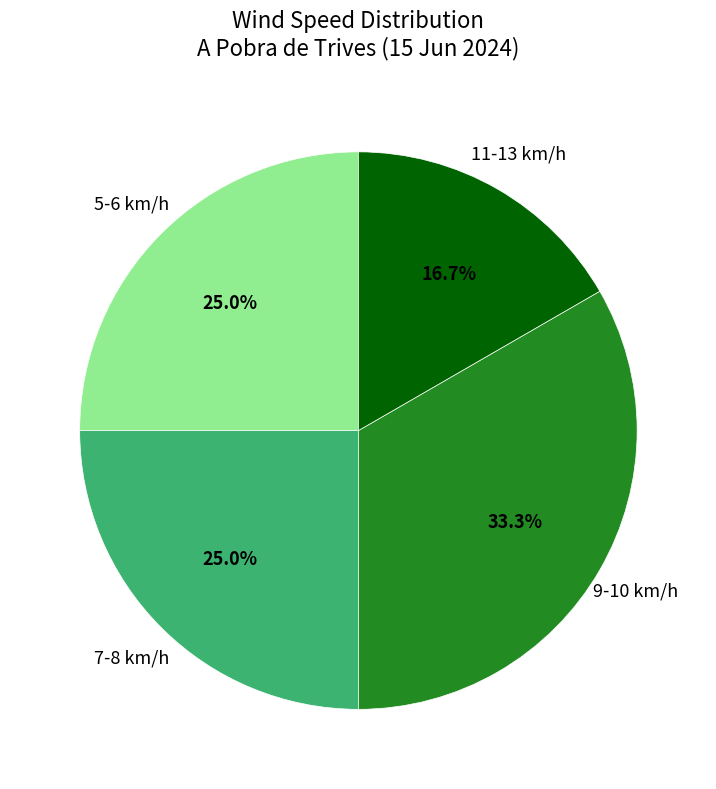

Does any single category account for the majority?

No